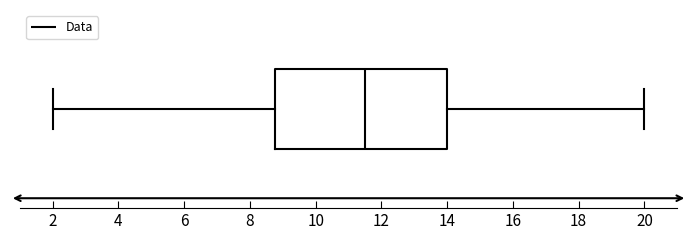

Transcribe this box plot: give where the median line is, the range the box spans, and where the two whiskers end, as read against the x-axis. The values are not printed on the chart, so give them approximately, as read against the axis.

median 11.6, box 8.8 to 14.0, whiskers 2.0 to 20.0